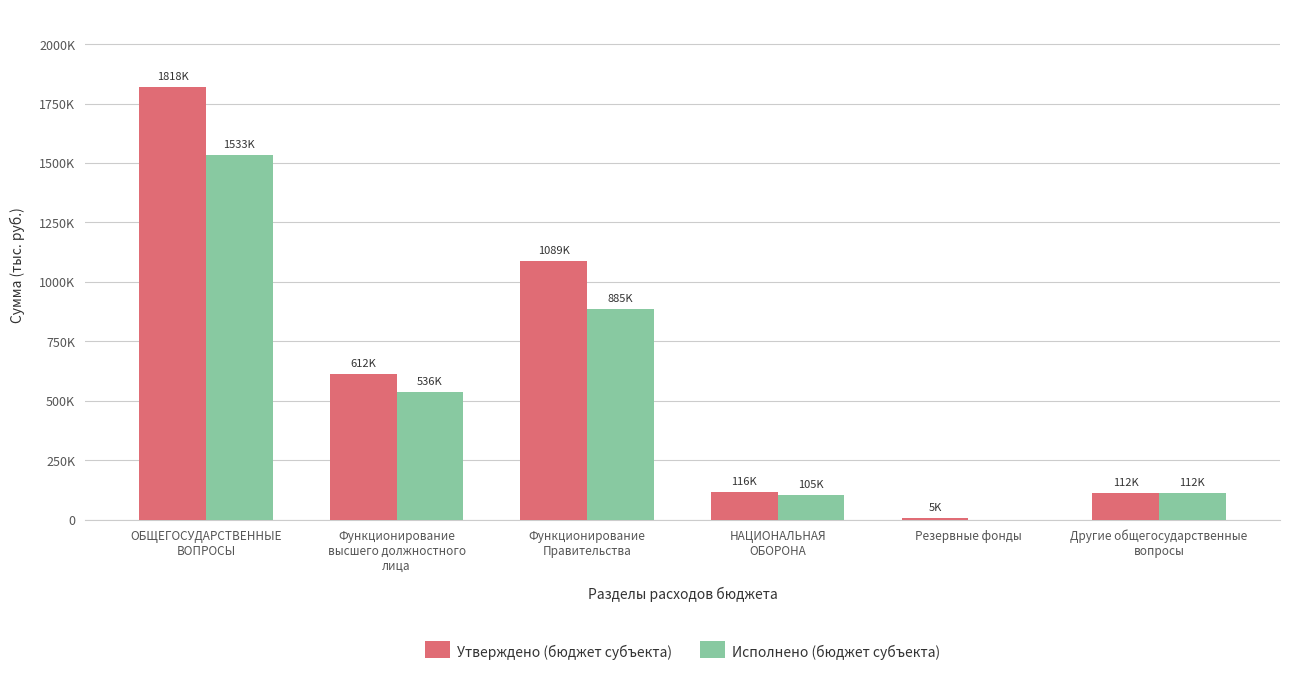

Rank the categories by Утверждено (бюджет субъекта) value from highest to lowest.

ОБЩЕГОСУДАРСТВЕННЫЕ
ВОПРОСЫ, Функционирование
Правительства, Функционирование
высшего должностного
лица, НАЦИОНАЛЬНАЯ
ОБОРОНА, Другие общегосударственные
вопросы, Резервные фонды